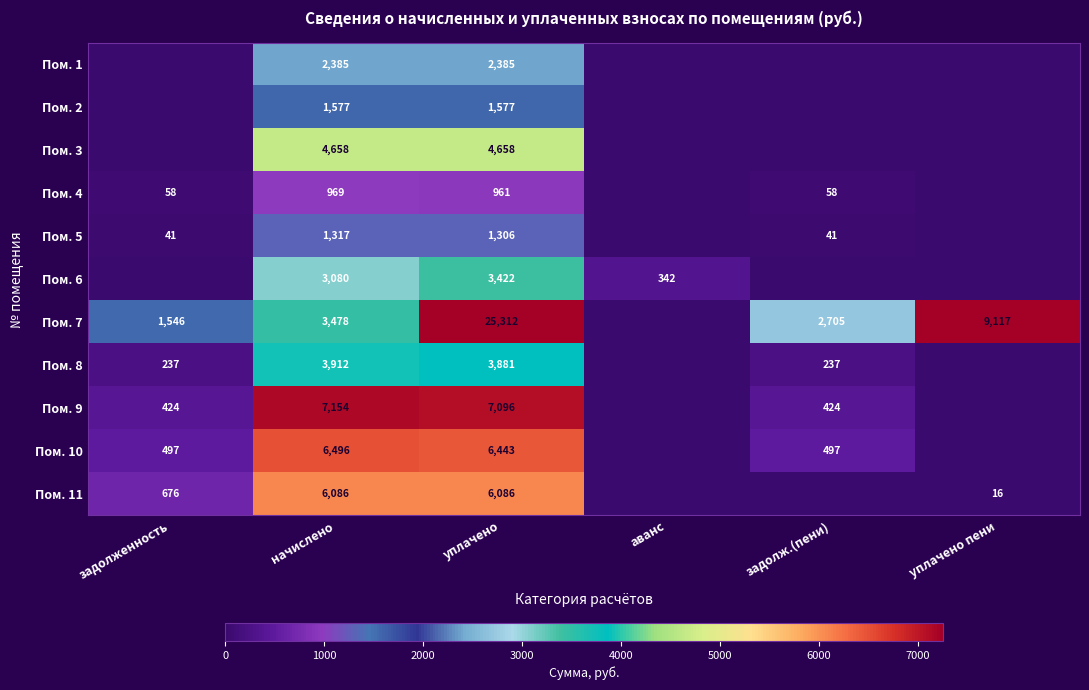

At уплачено, list the series in order from largest to smallest.

Пом. 7, Пом. 9, Пом. 10, Пом. 11, Пом. 3, Пом. 8, Пом. 6, Пом. 1, Пом. 2, Пом. 5, Пом. 4